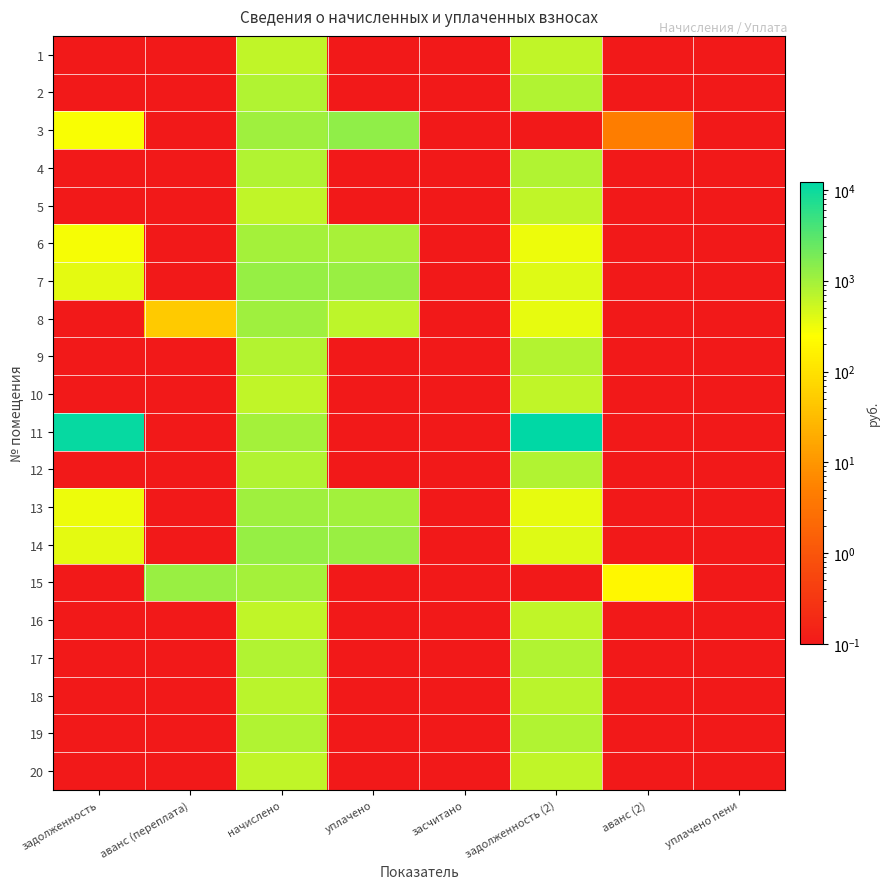

What is the total value across all series at аванс (переплата)?

1219.6